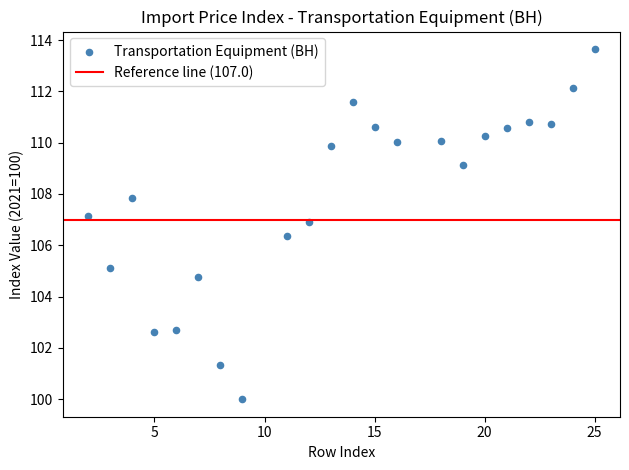

What is the range of X values (max minus min)?

23.0